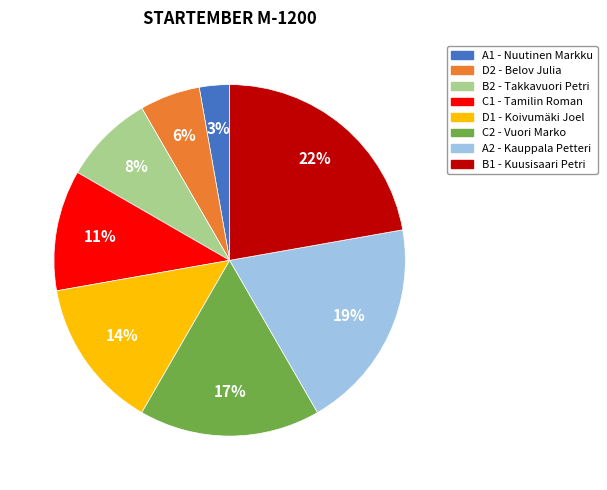

Approximately how many times larger is the value at D1 compared to C2?

0.8